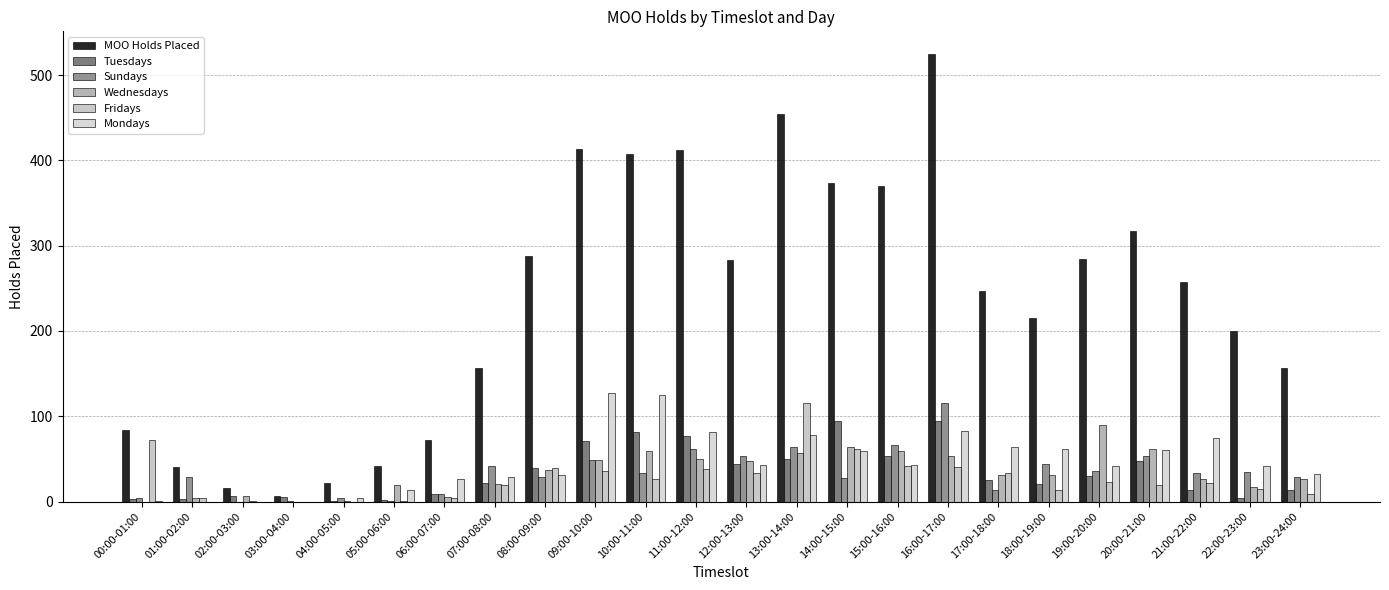

Is the value of Tuesdays at 19:00-20:00 greater than the value of Fridays at 18:00-19:00?

Yes